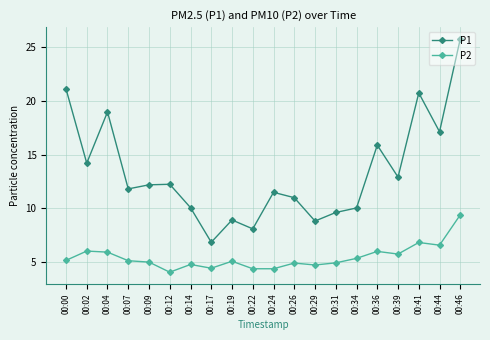

At which label is P1 closest to 16?

00:36